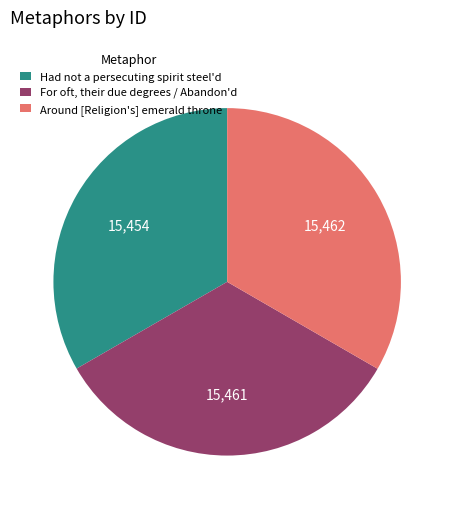

Is it true that Had not a persecuting spirit steel'd is 48% of the pie?

False